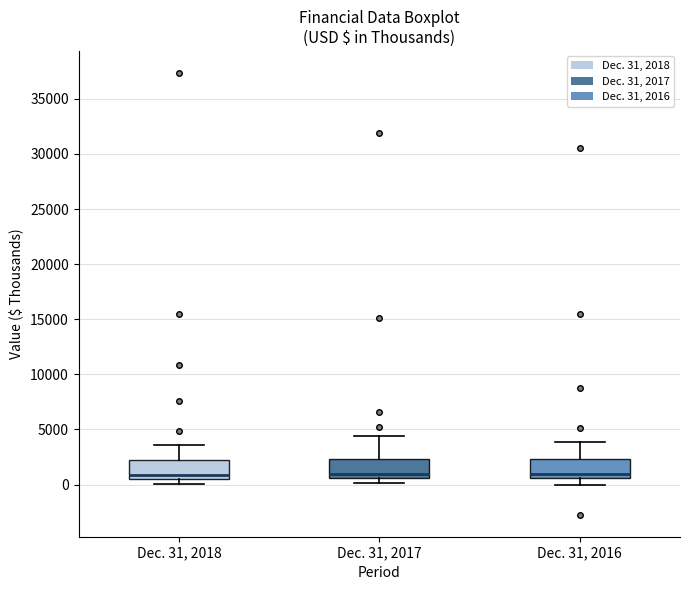

Where does the median line of the box for Dec. 31, 2017 sit on the y-axis? The values are not printed on the chart, so give them approximately, as read against the axis.

1000